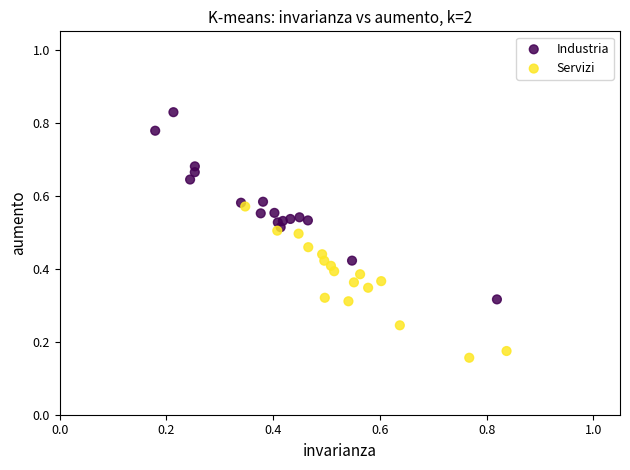

Which series reaches the maximum Y coordinate?

Industria